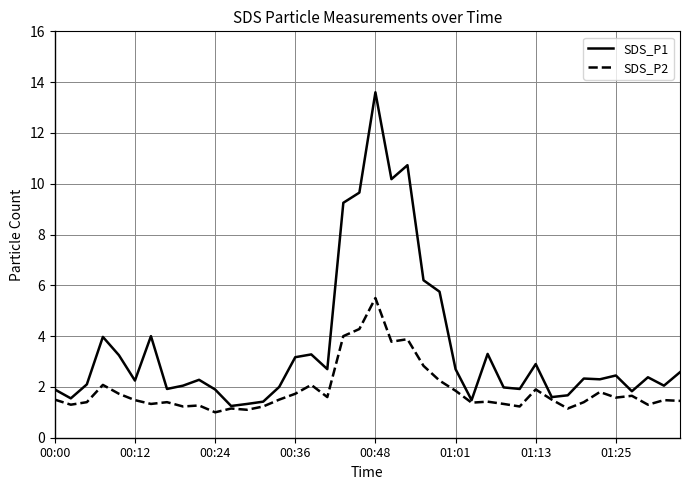

What are all the series names shown in the legend?

SDS_P1, SDS_P2